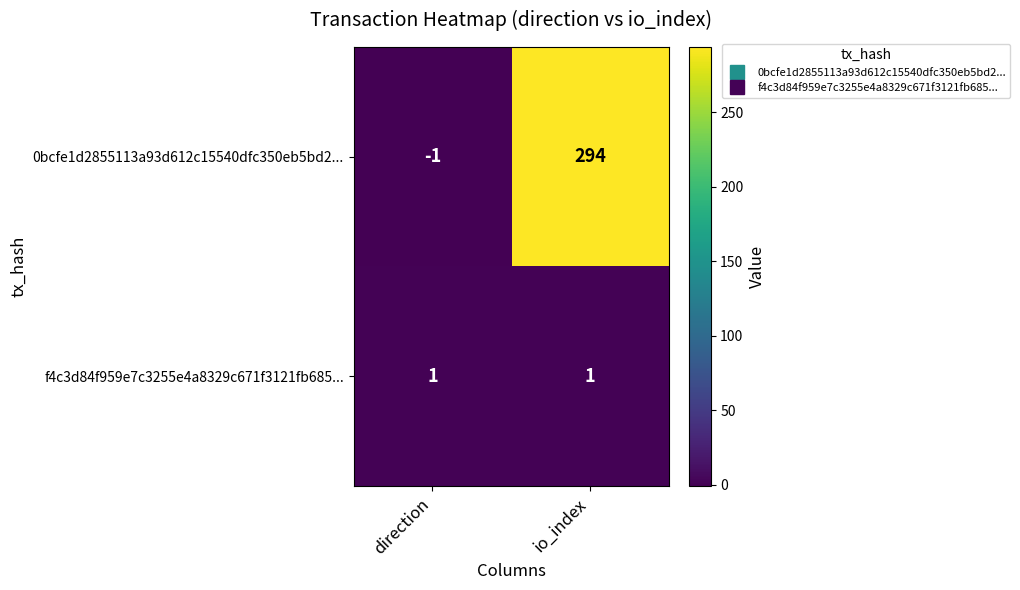

List the series in order of their peak value, lowest first.

f4c3d84f959e7c3255e4a8329c671f3121fb685..., 0bcfe1d2855113a93d612c15540dfc350eb5bd2...